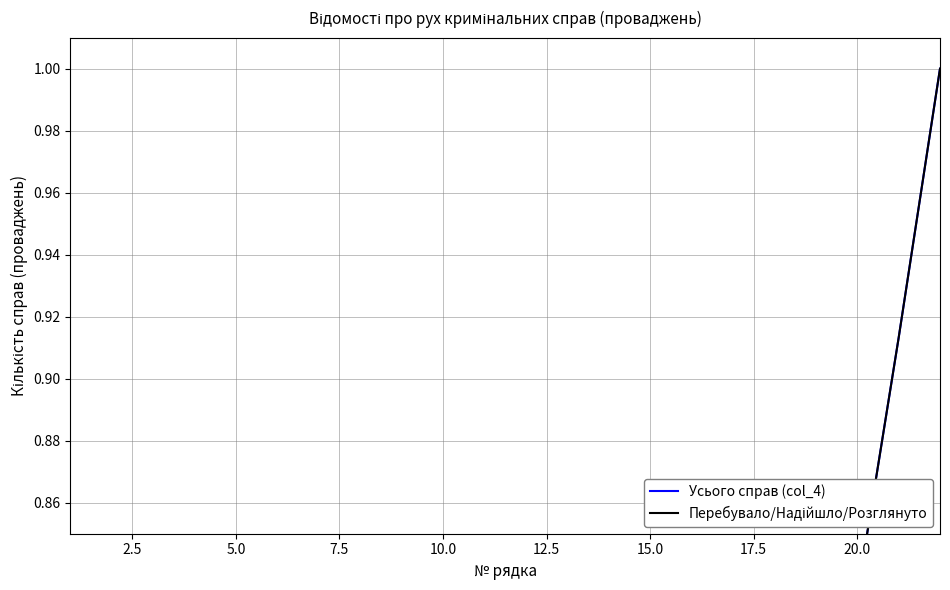

The Усього справ (col_4) series shows 0.0 at 2.5. True or false?

False